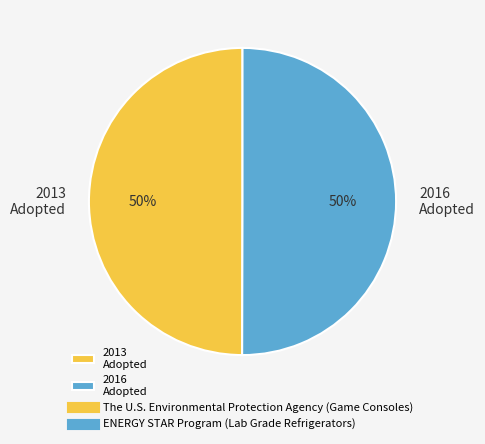

Is the sum of 2016 Adopted and 2013 Adopted greater than half?

Yes